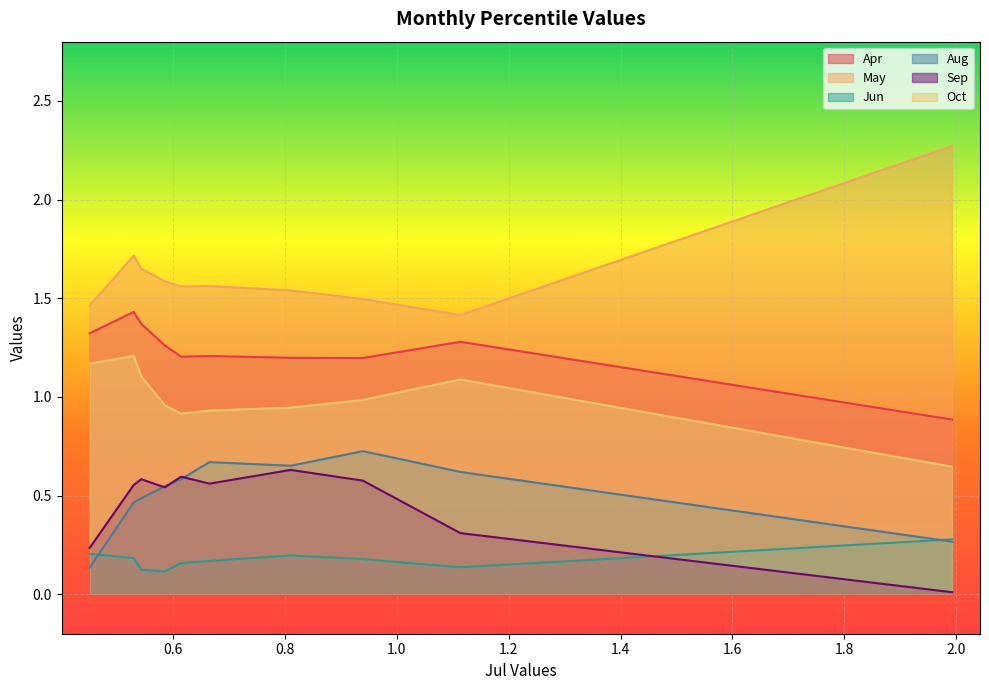

How many lines are shown in the chart?

6